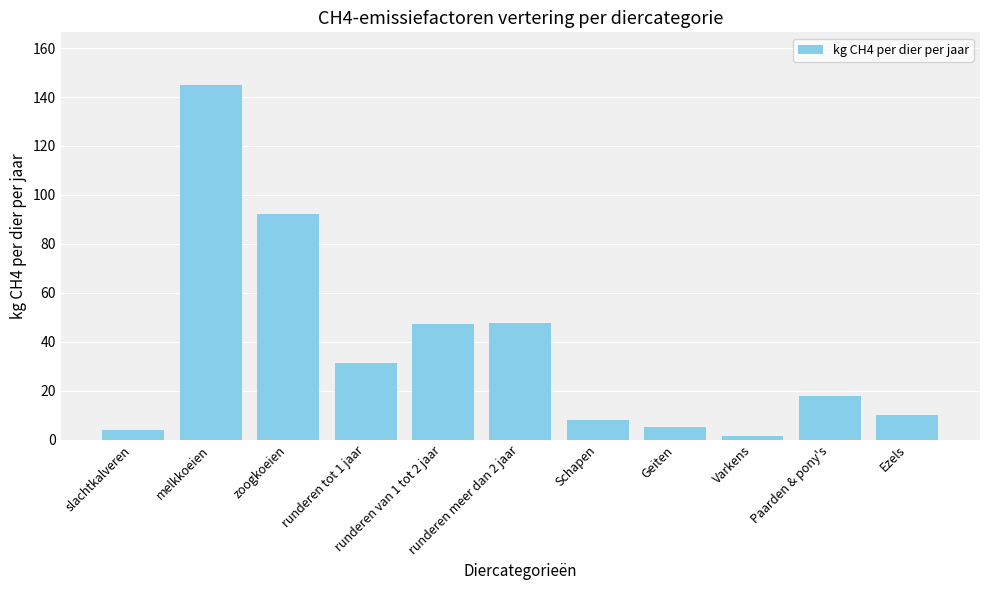

What is the label of the 4th bar from the right?

Geiten